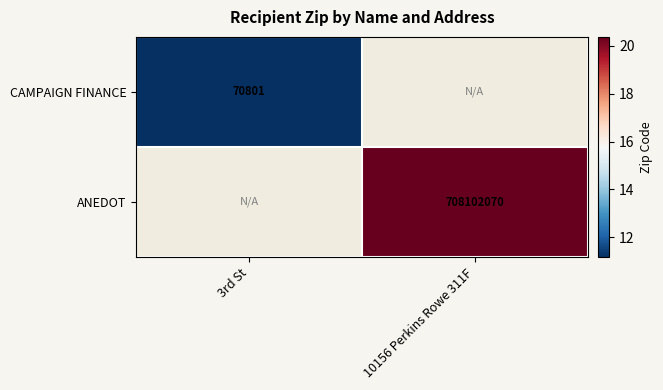

Is the value of CAMPAIGN FINANCE at 3rd St greater than the value of ANEDOT at 10156 Perkins Rowe 311F?

No